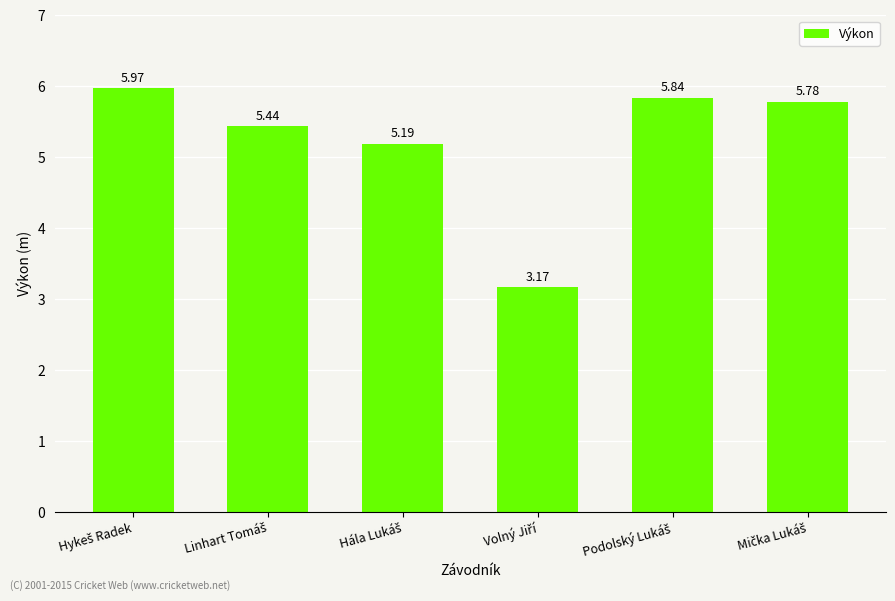

What is the difference between the second highest and minimum values?

2.7